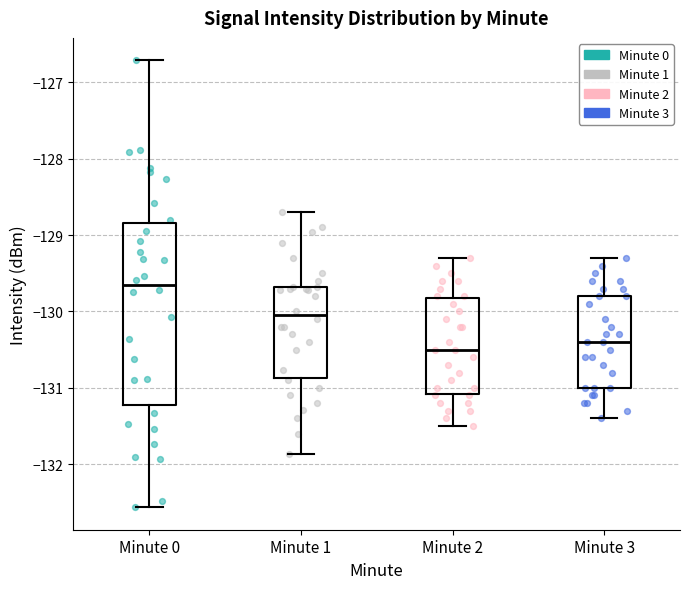

Where does the upper whisker of the box for Minute 2 end on the y-axis? The values are not printed on the chart, so give them approximately, as read against the axis.

-129.3